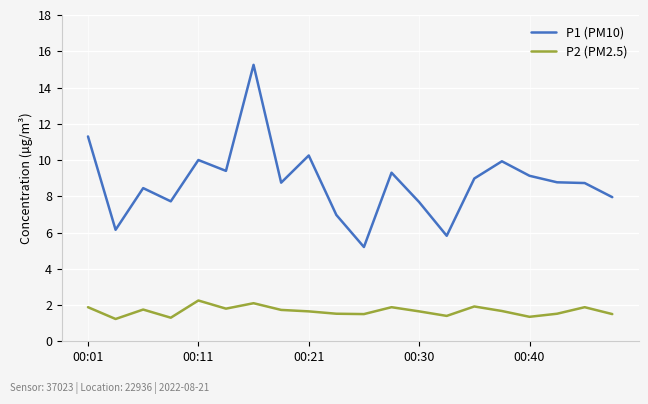

What is the minimum value for P2 (PM2.5)?

1.2